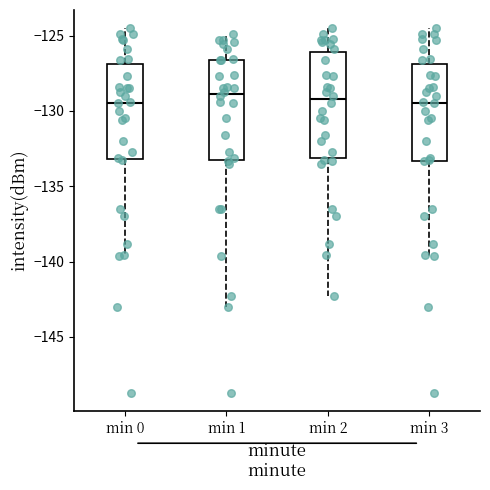

Where is the upper edge of the box for min 0 on the y-axis? The values are not printed on the chart, so give them approximately, as read against the axis.

-127.0